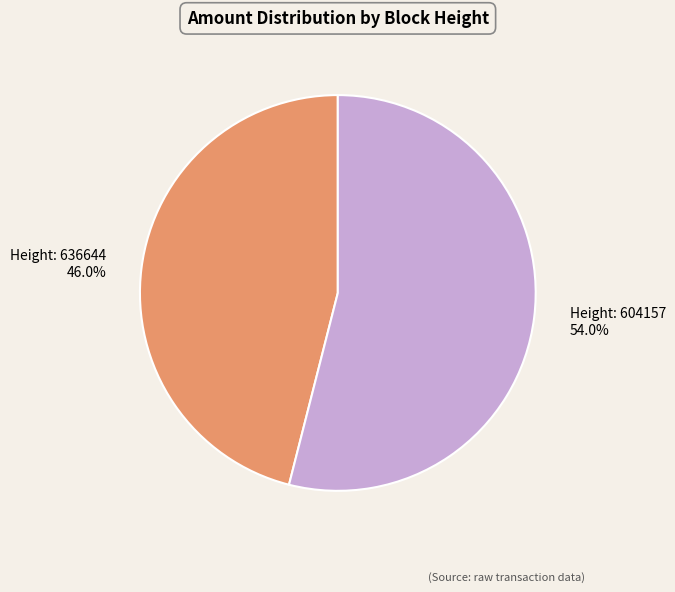

Is there any slice that represents more than half of the pie?

Yes